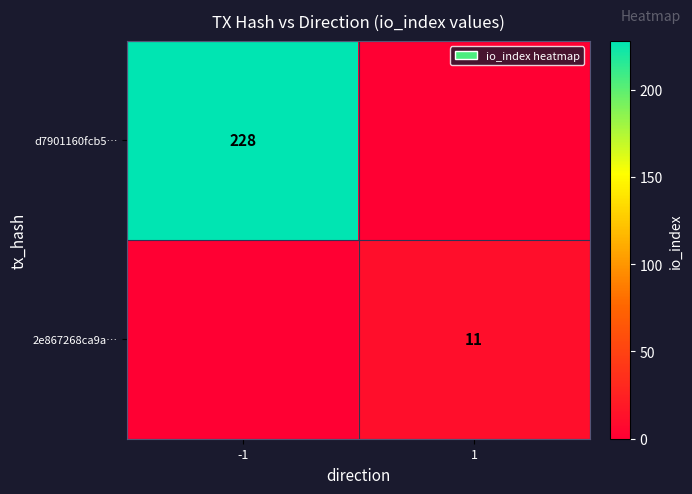

The value of 2e867268ca9a… at 1 is 7. True or false?

False